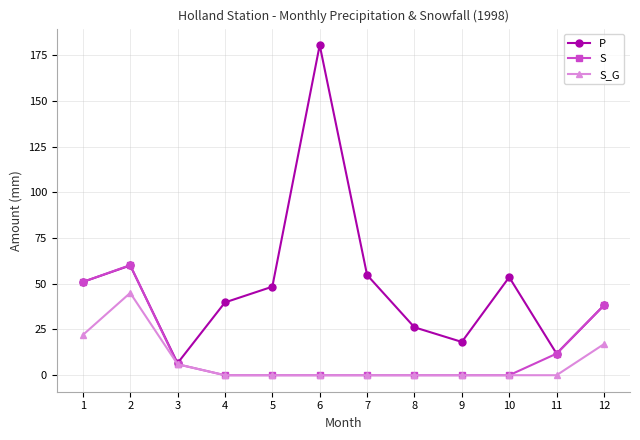

Is the value of S_G at 6 greater than the value of S at 2?

No